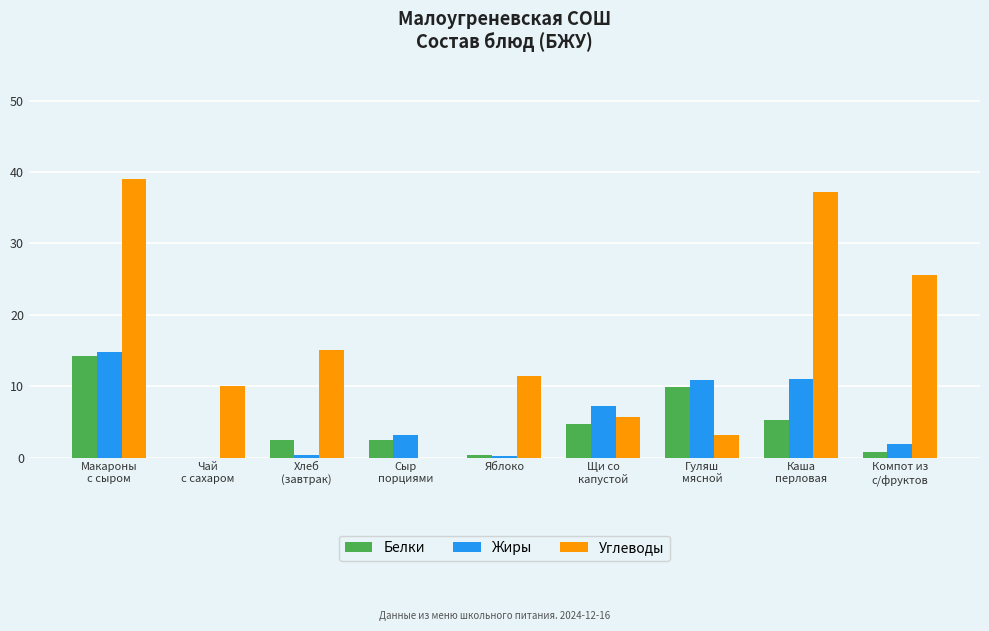

Does the chart contain stacked bars?

No